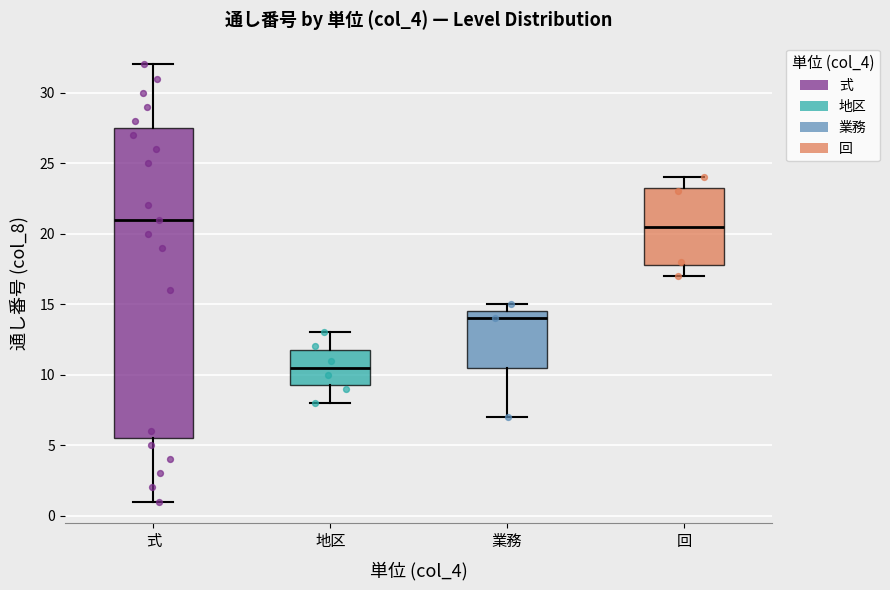

Reading left to right, read every box against the y-axis: the position of its median line, the range the box covers, and the ends of its whiskers. The values are not printed on the chart, so give them approximately, as read against the axis.

式: median 21.0, box 5.5 to 27.5, whiskers 1.0 to 32.0
地区: median 10.5, box 9.5 to 12.0, whiskers 8.0 to 13.0
業務: median 14.0, box 10.5 to 14.5, whiskers 7.0 to 15.0
回: median 20.5, box 18.0 to 23.5, whiskers 17.0 to 24.0